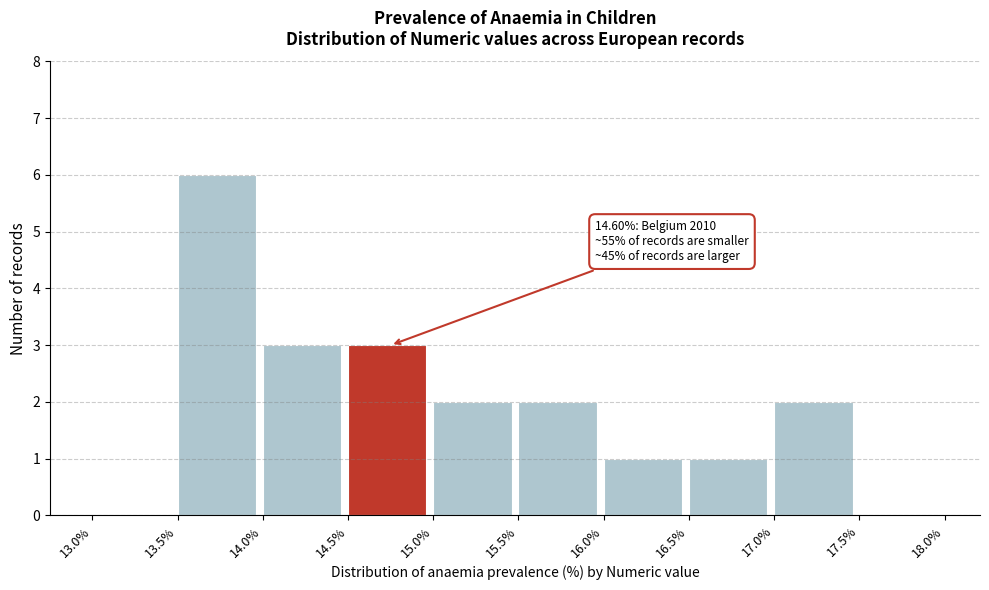

Over which range of the x-axis is the bar tallest?

13.5% to 14.0%